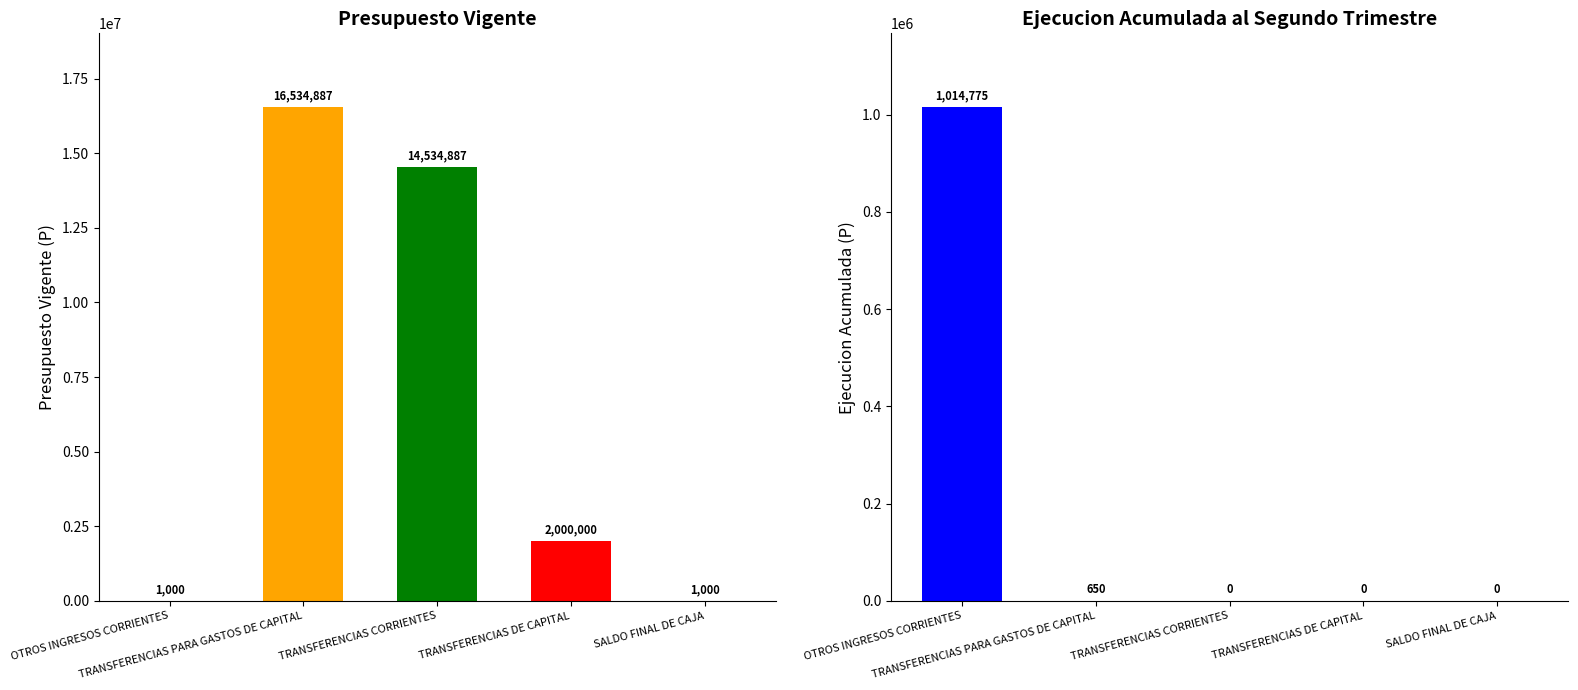

What is the value of the Ejecucion Acumulada al Segundo Trimestre bar at the 2nd from the left?

650